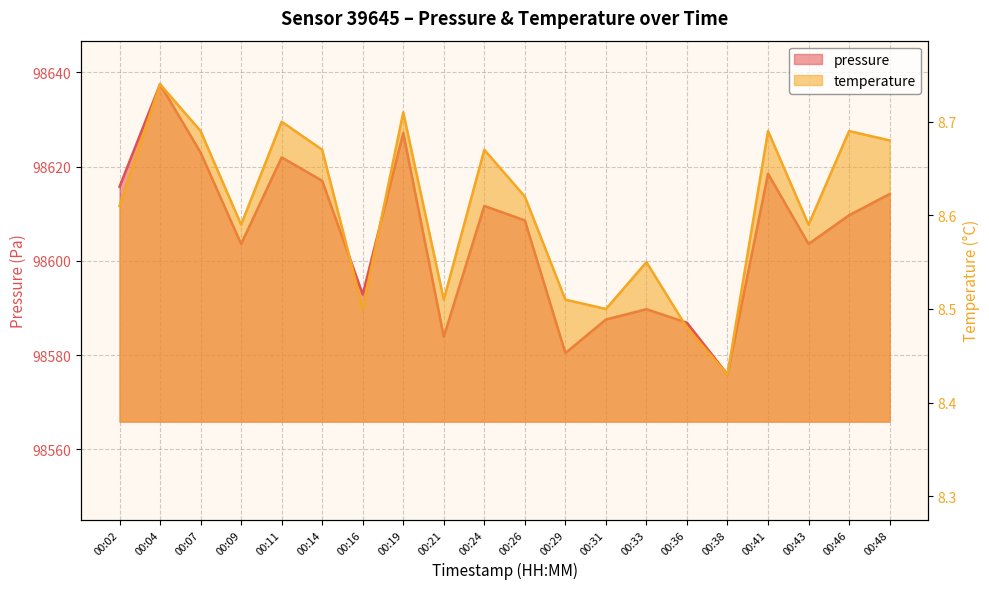

How many series are shown in this chart?

2